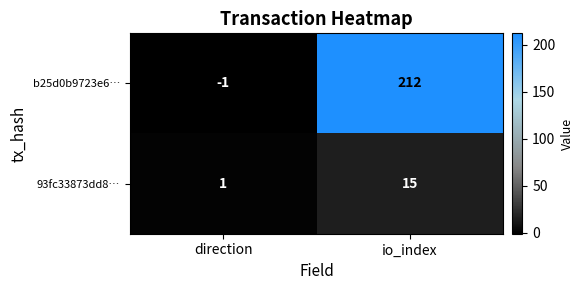

True or false: b25d0b9723e6… has a value of 118 at io_index.

False